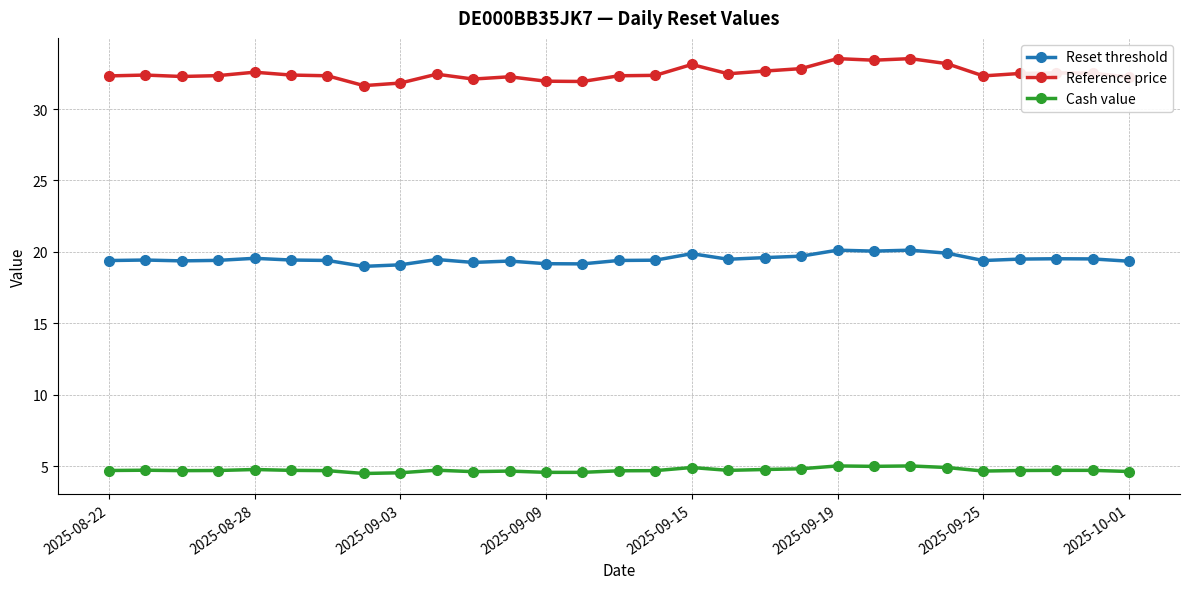

Which series has the widest spread of values?

Reference price